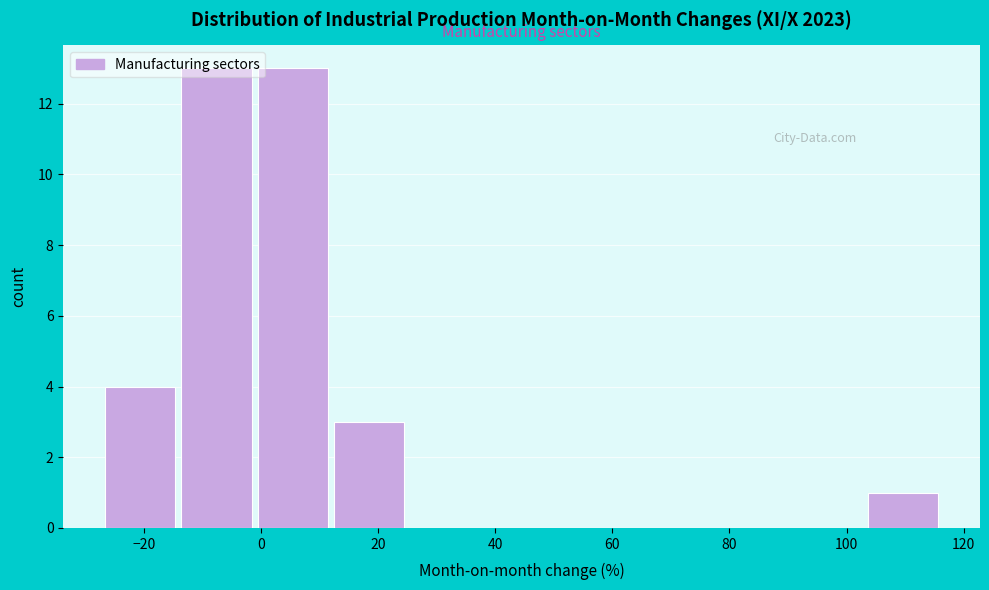

Reading left to right, list every bar in this chart as the range it spans on the x-axis followed by its height. Neither the bar edges nor the heights are printed on the chart, so give them approximately, as read against the axes.

-28 to -14: 4
-14 to -2: 13
-2 to 12: 13
12 to 24: 3
24 to 38: 0
38 to 52: 0
52 to 64: 0
64 to 78: 0
78 to 90: 0
90 to 104: 0
104 to 116: 1